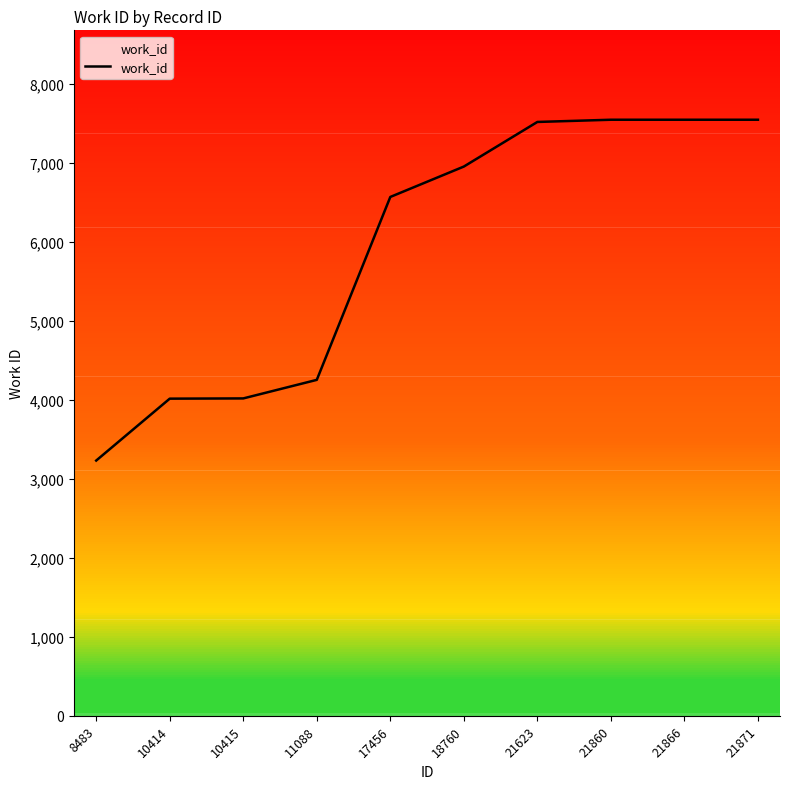

The chart shows a value of 12011 at 21860. True or false?

False